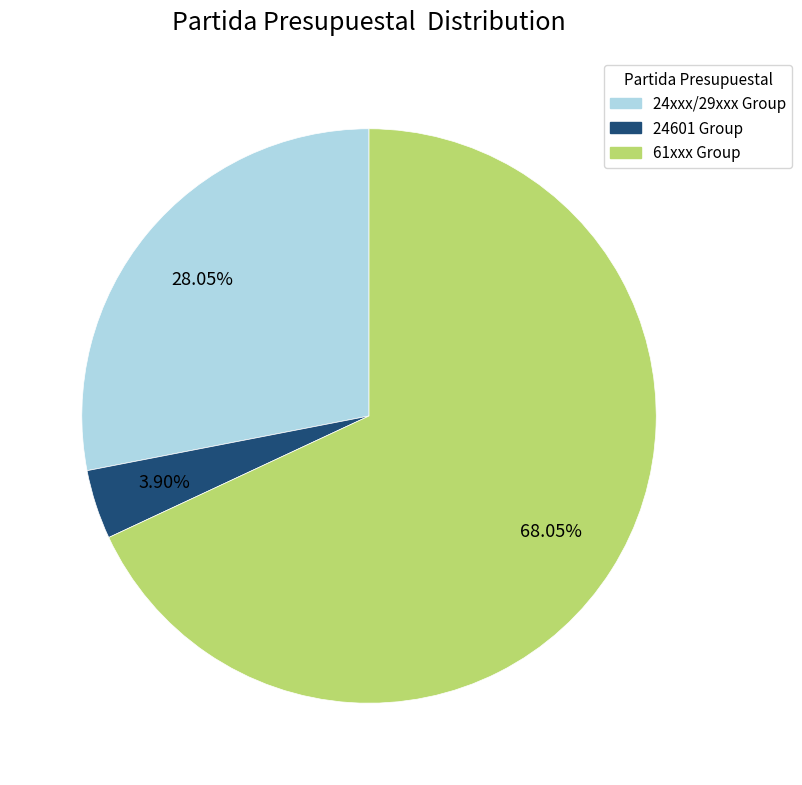

Does any single category account for the majority?

Yes